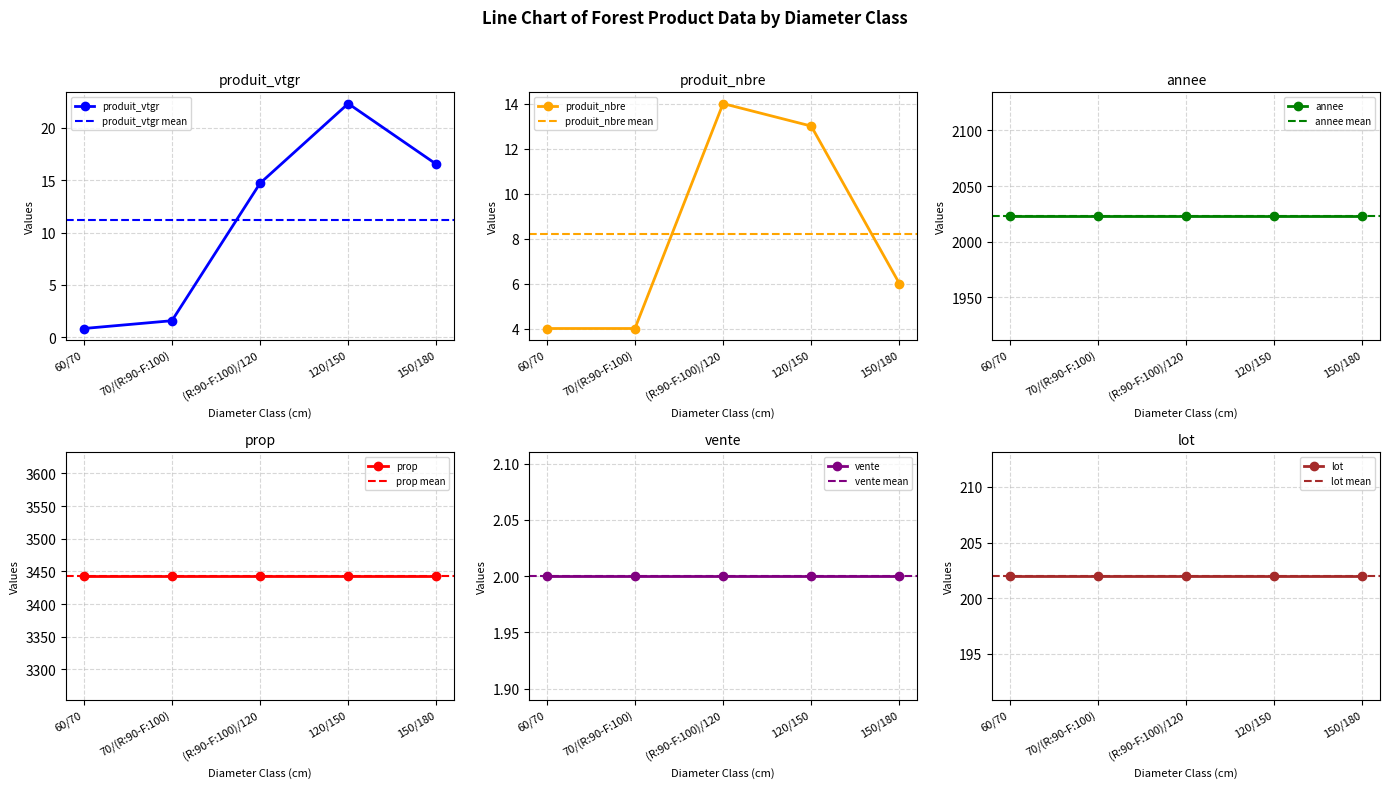

After their last crossing, which series has the higher values: produit_nbre or produit_vtgr?

produit_vtgr